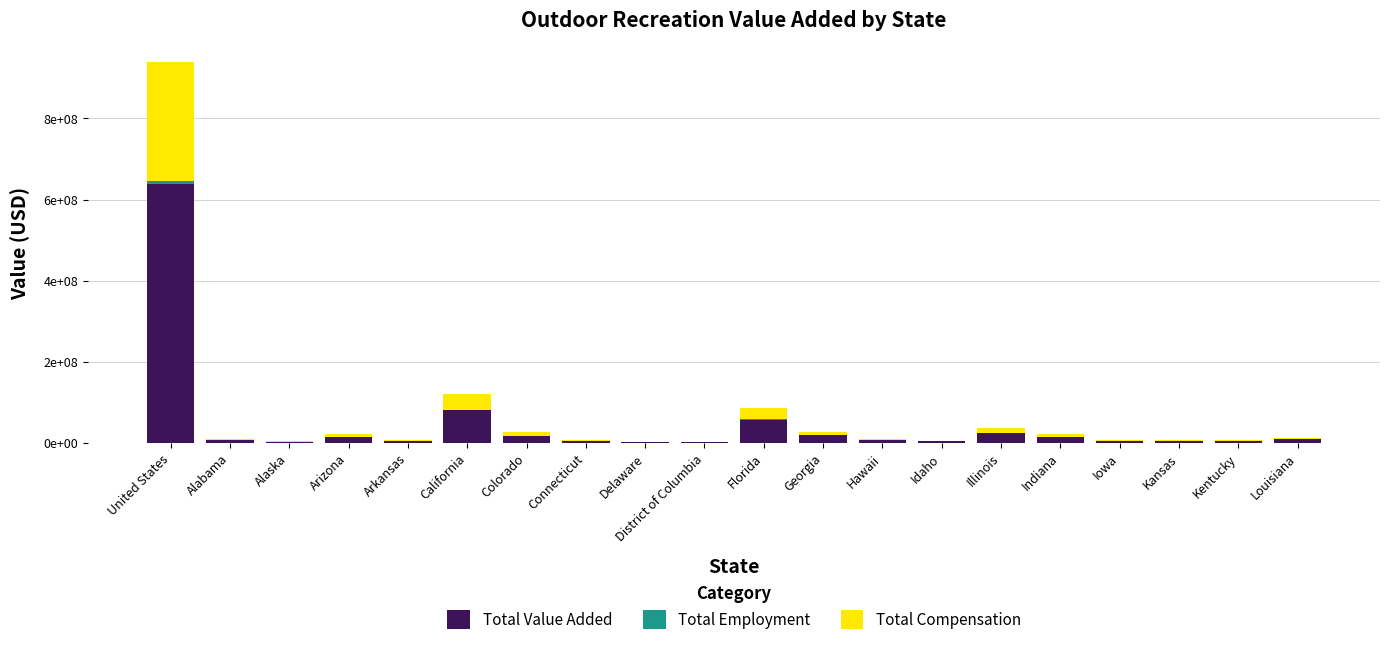

At which category is the sum across all series the highest?

United States